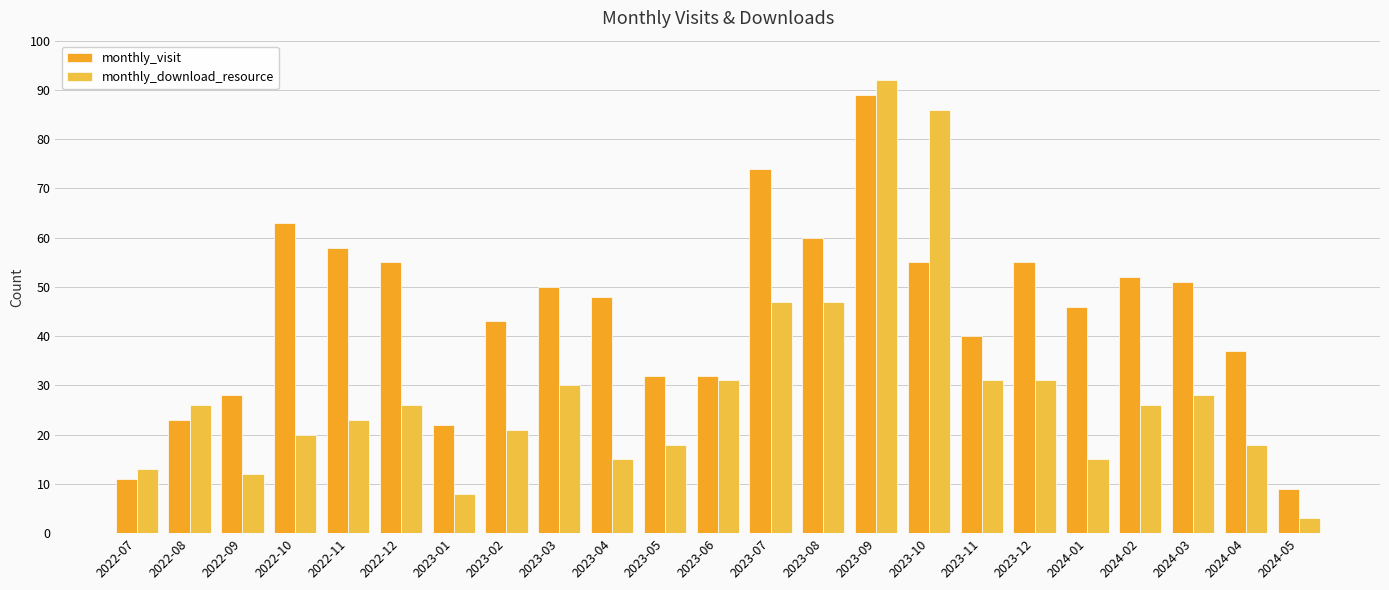

True or false: monthly_download_resource has a value of 18 at 2024-04.

True